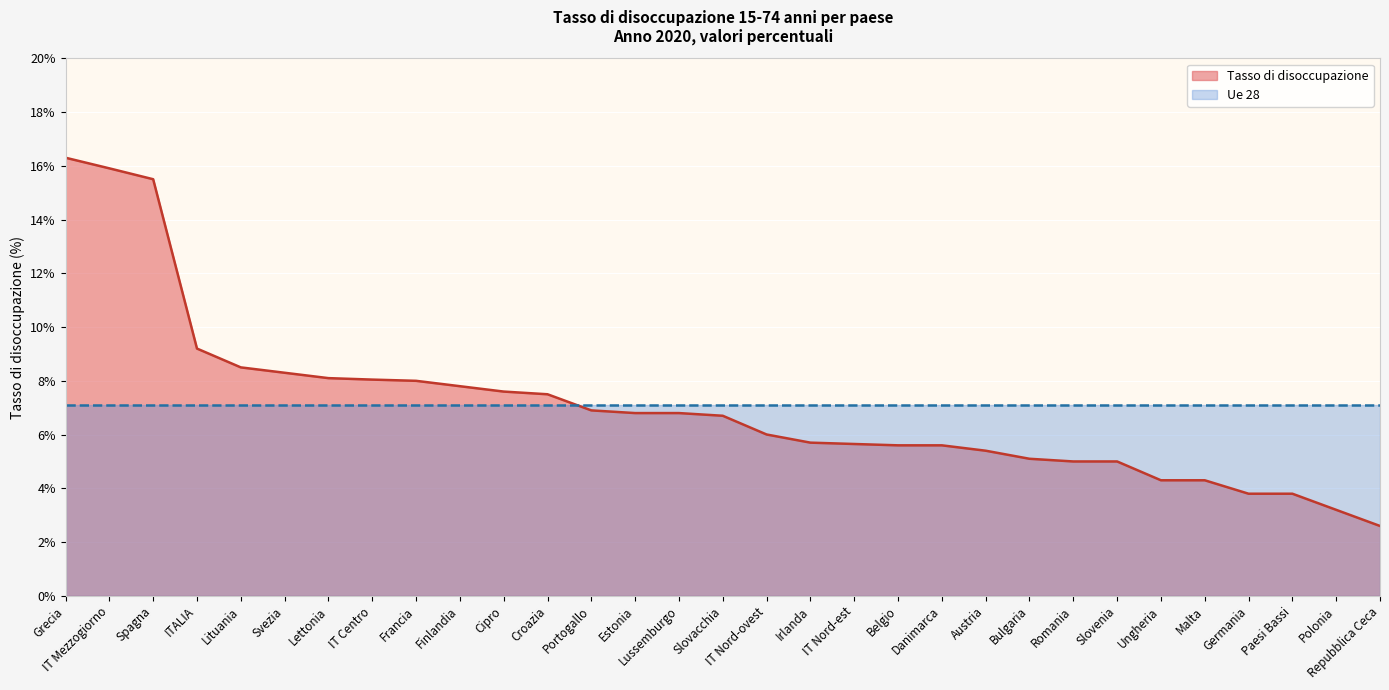

What is the sum of all values?

219.0